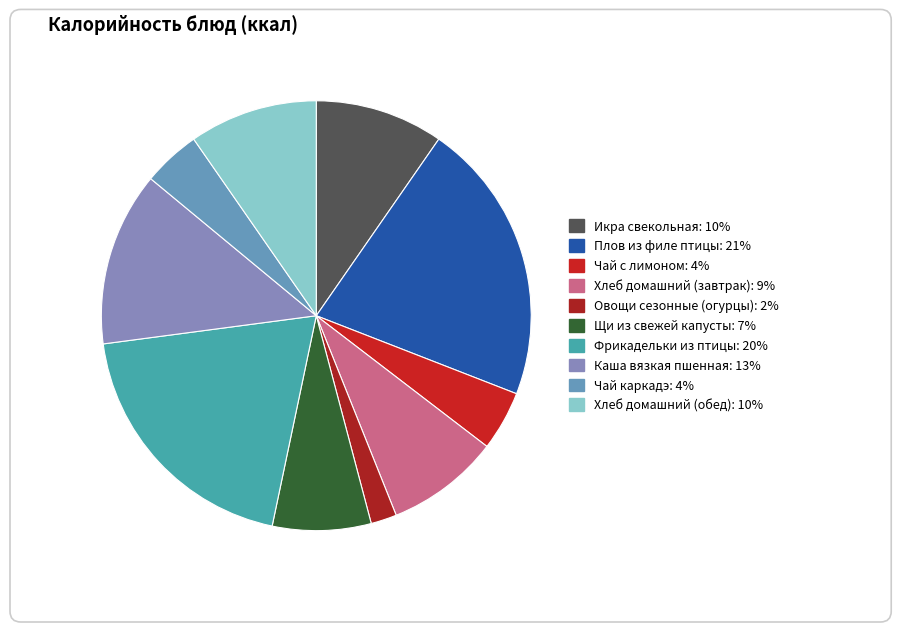

The Плов из филе птицы slice represents 21% of the pie. True or false?

True